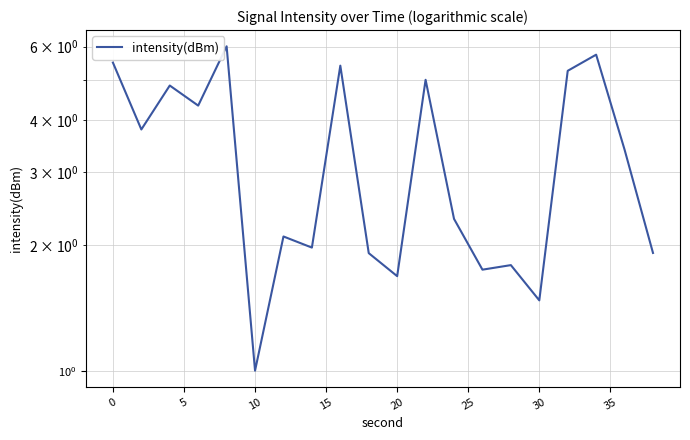

How many lines are shown in the chart?

1